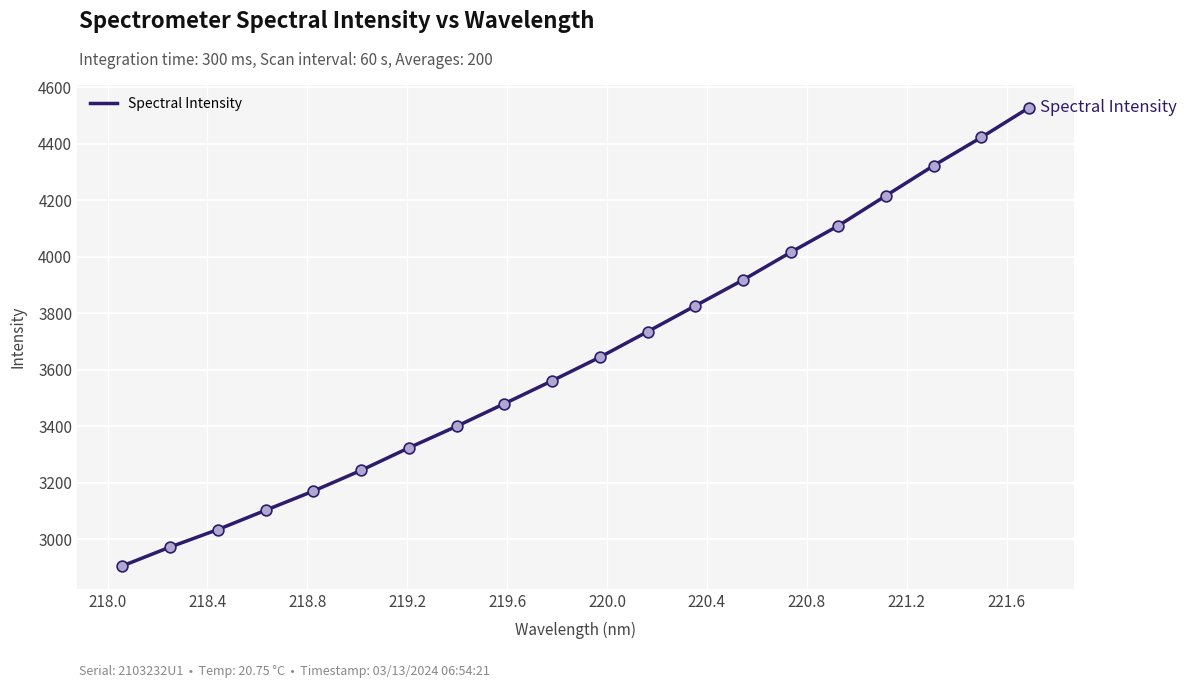

What is the greatest value displayed?

4528.1